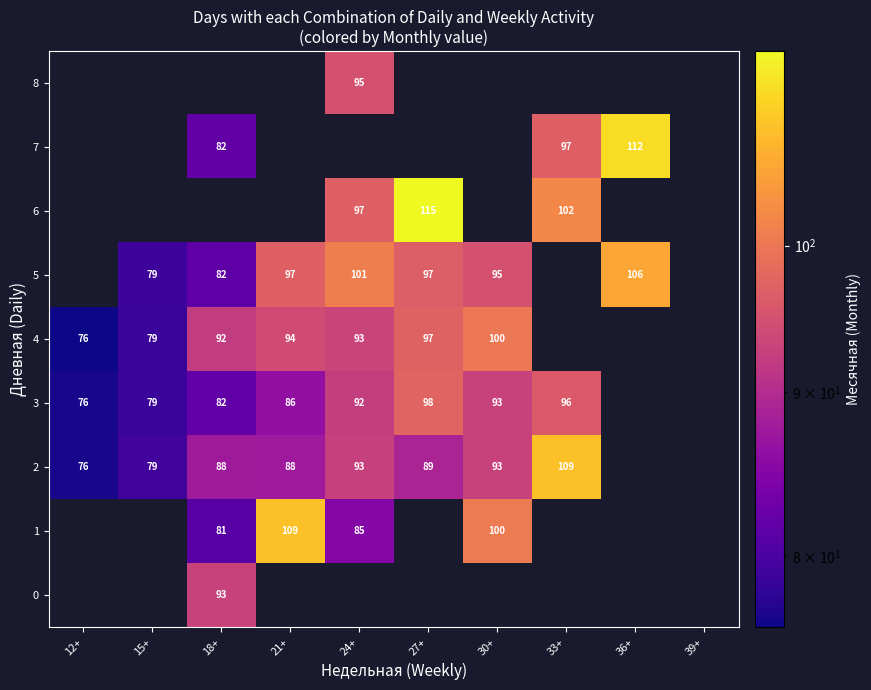

Is it true that 5 equals 45 at 15+?

False